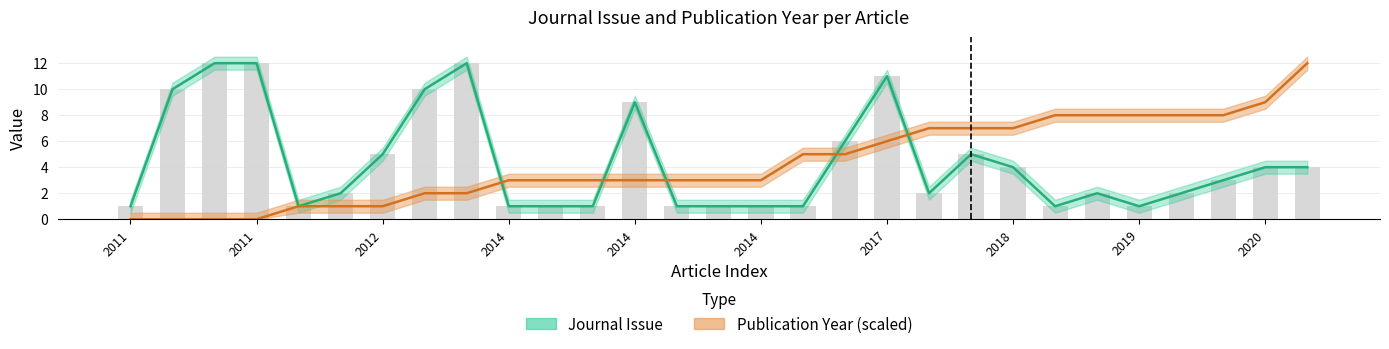

True or false: Publication Year has a value of 0 at 2011.

True